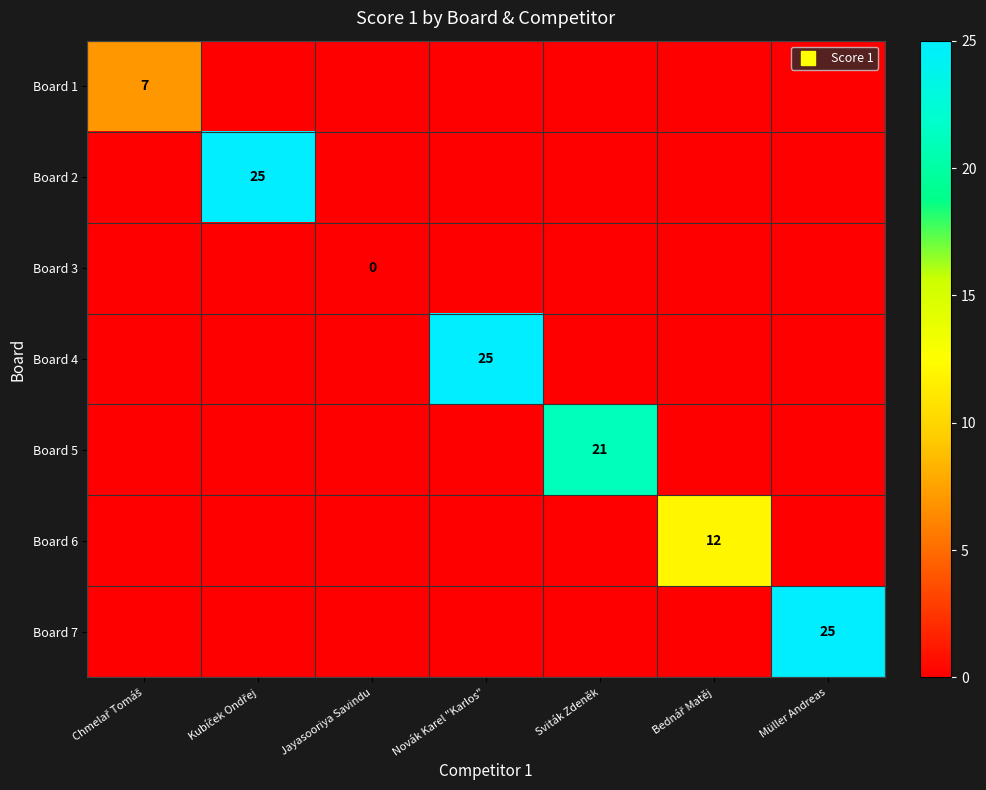

List the labels in order of Board 4 value, smallest first.

Chmelař Tomáš, Kubíček Ondřej, Jayasooriya Savindu, Sviták Zdeněk, Bednář Matěj, Müller Andreas, Novák Karel "Karlos"